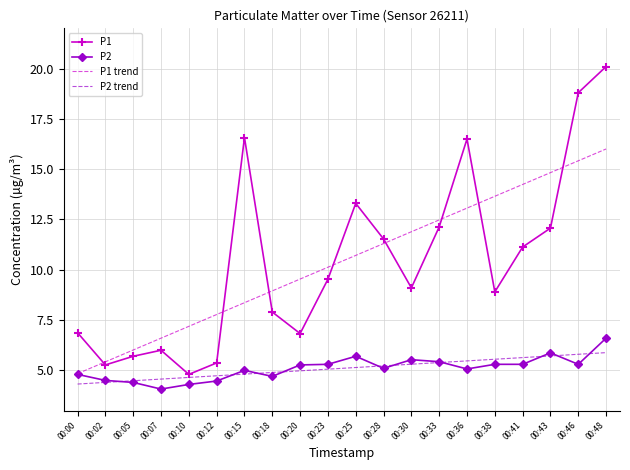

Is the value of P2 trend at 00:46 greater than the value of P1 at 00:33?

No